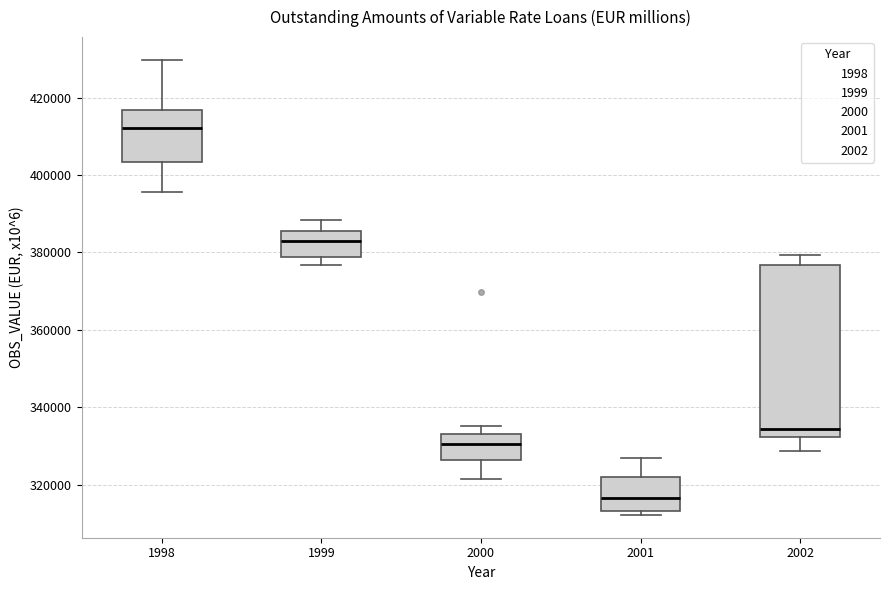

Where is the upper edge of the box at x = 1998 on the y-axis? The values are not printed on the chart, so give them approximately, as read against the axis.

416000